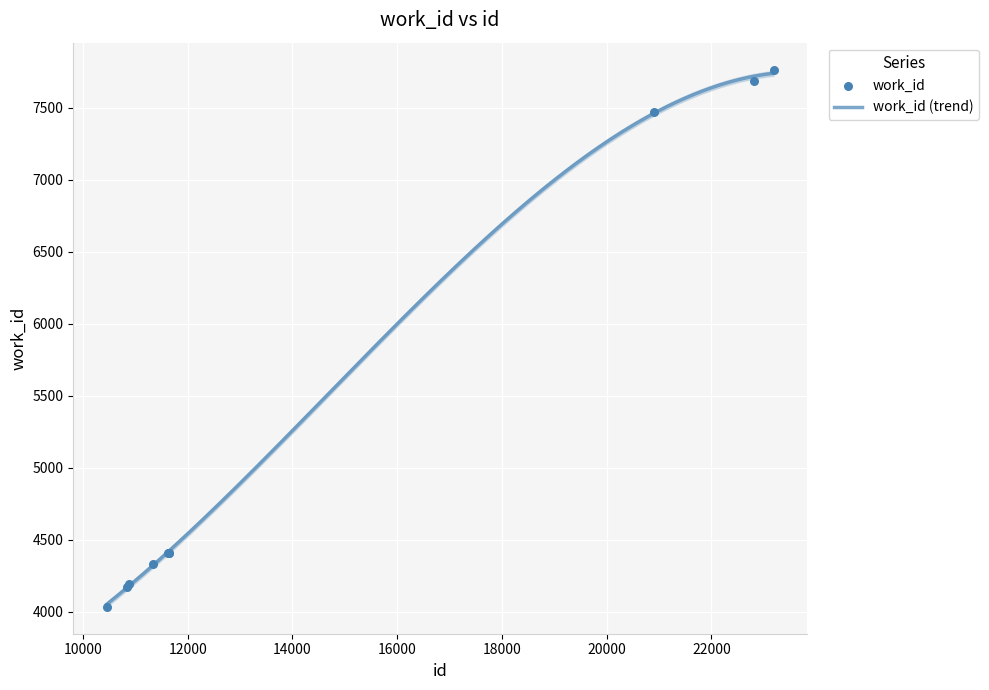

Which has a higher value, 20899 or 10450?

20899